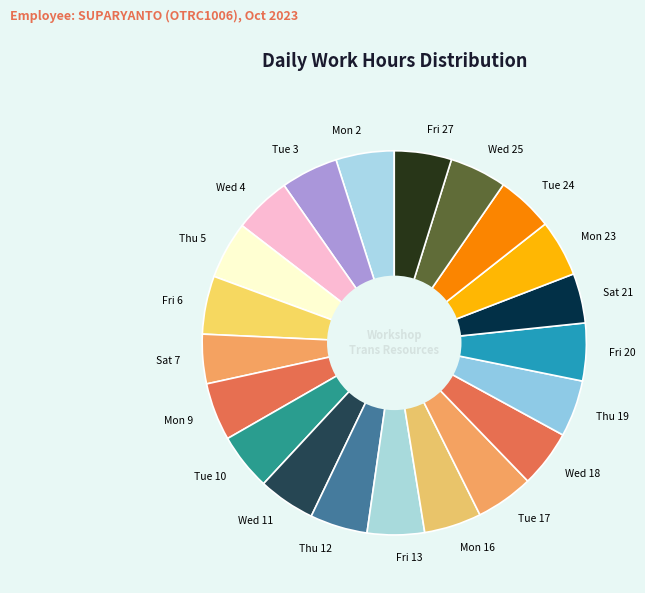

What is the ratio of the value at Fri 27 to the value at Thu 19?

1.0